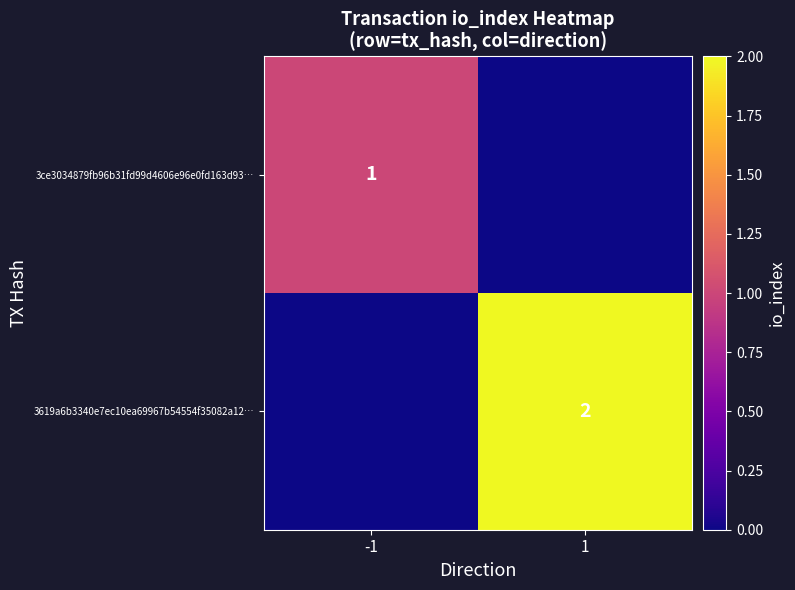

Is the value of 3ce3034879fb96b31fd99d4606e96e0fd163d93… at -1 greater than the value of 3619a6b3340e7ec10ea69967b54554f35082a12… at 1?

No